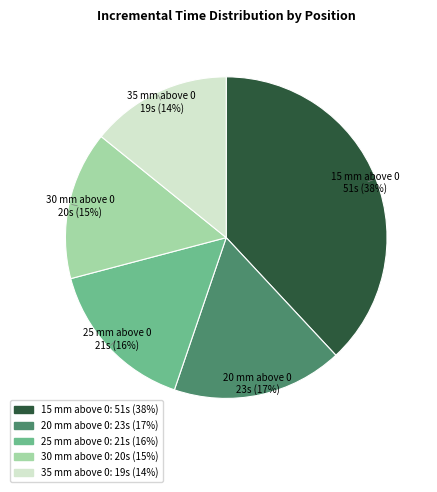

How many segments does this pie chart have?

5